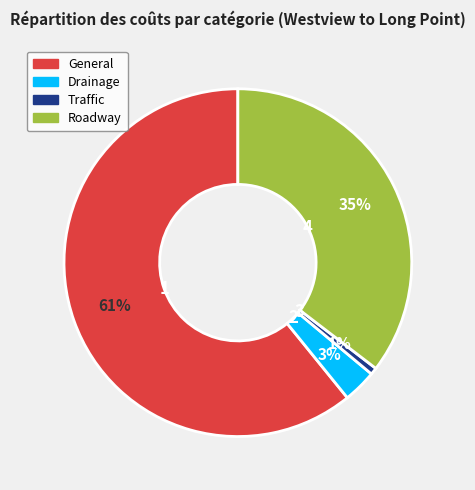

Is there any slice that represents more than half of the pie?

Yes